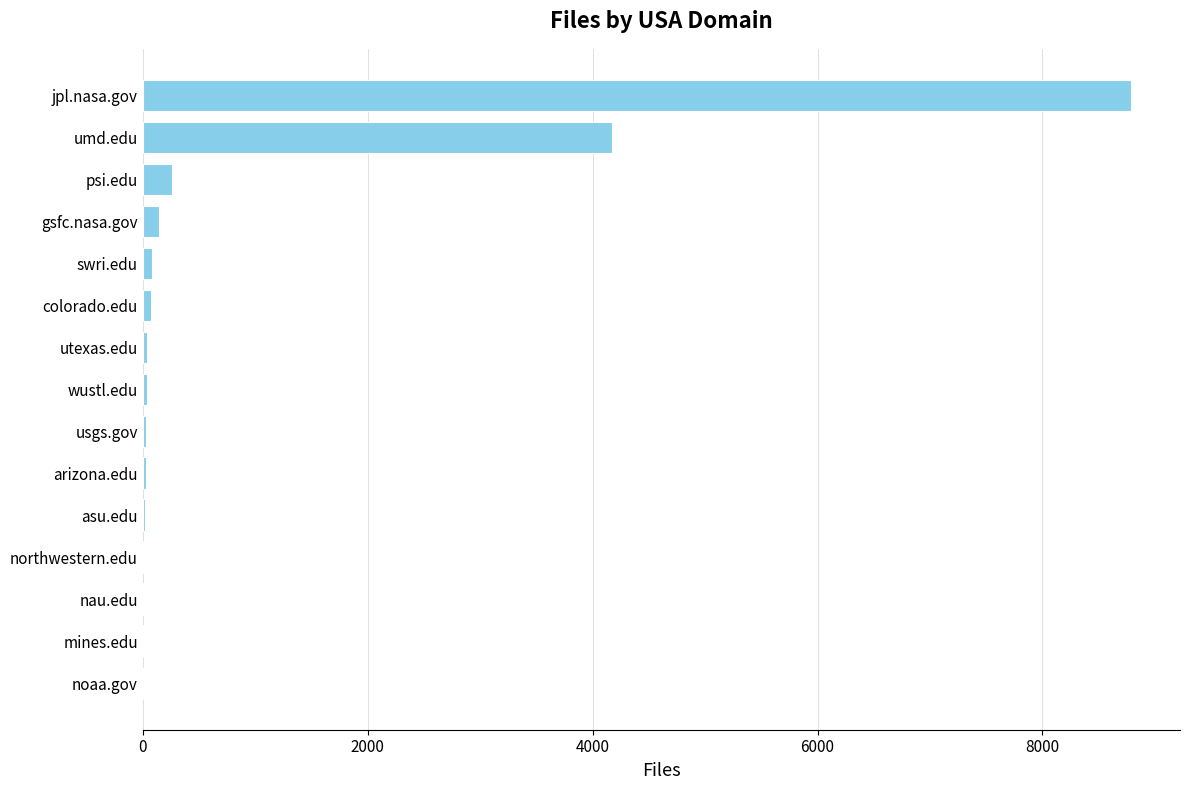

Is it true that the value at jpl.nasa.gov is 8784?

True